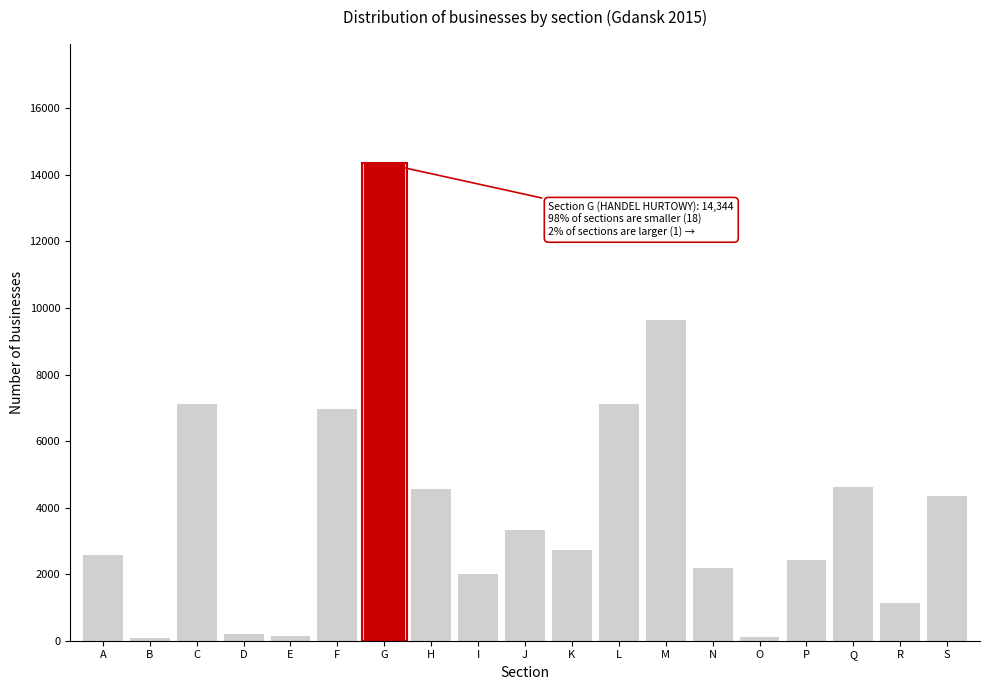

What is the greatest value displayed?

14344